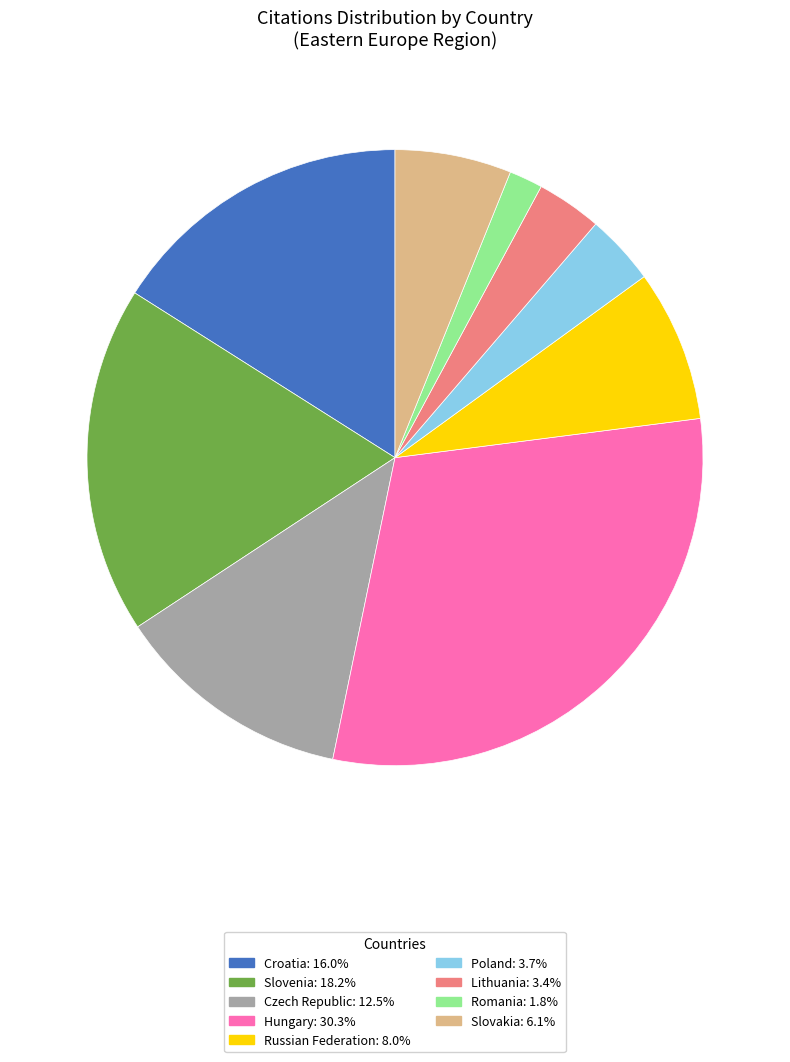

Is there a majority slice in this chart?

No